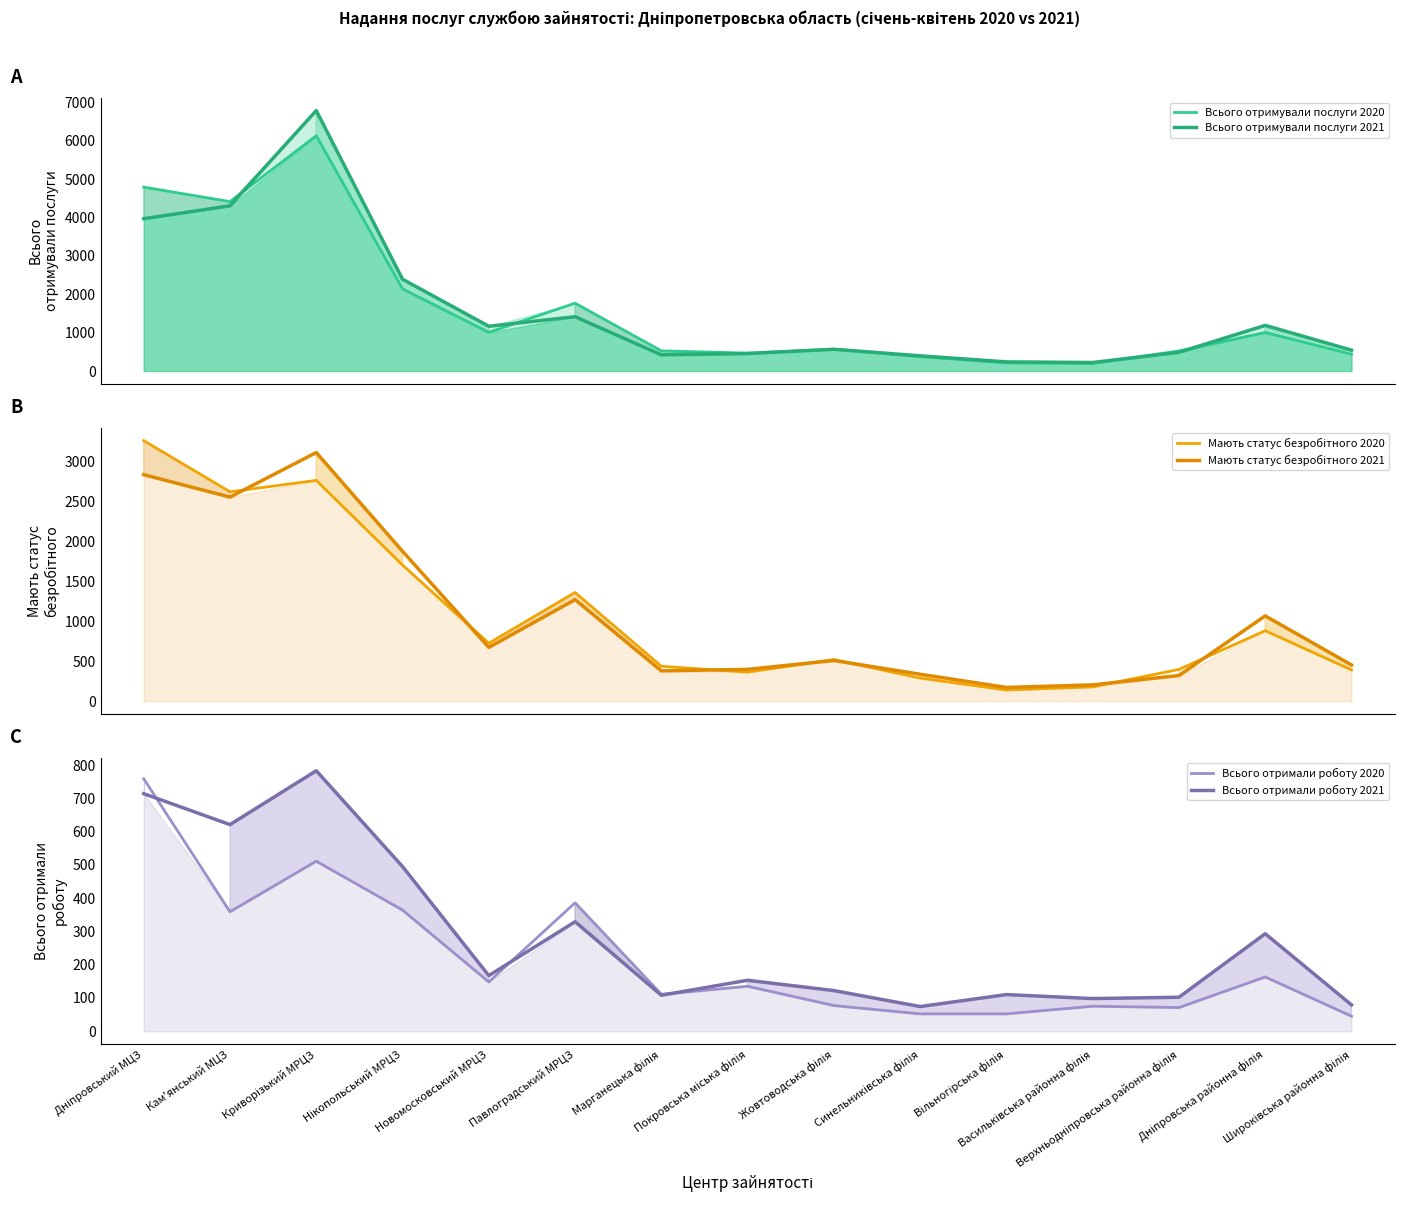

At which label is Всього отримували послуги 2020 closest to 3166?

Нікопольський МРЦЗ